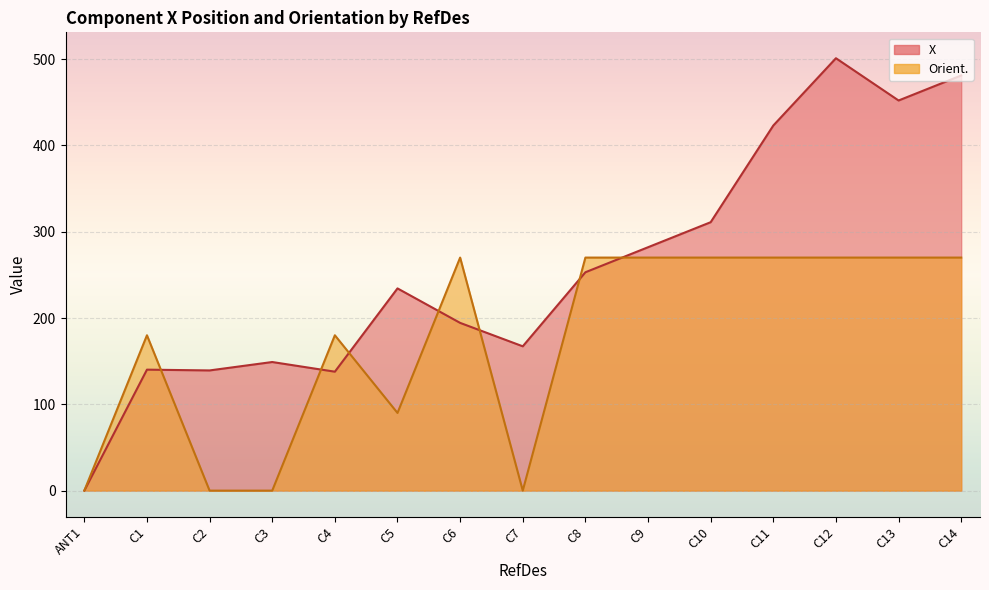

What is the sum of the Orient. values at C7 and C9?

270.0